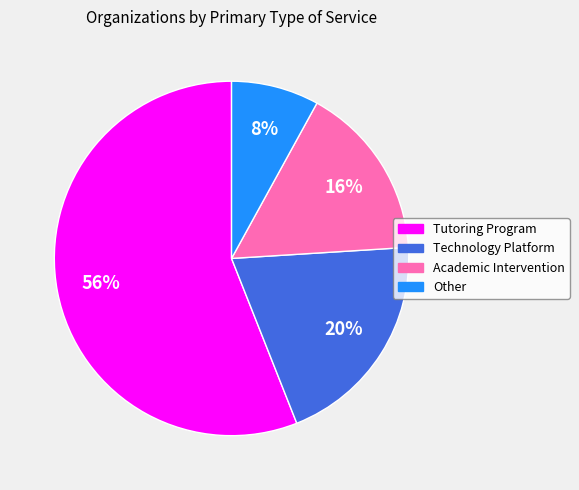

What is the ratio of the value at Other to the value at Academic Intervention?

0.5